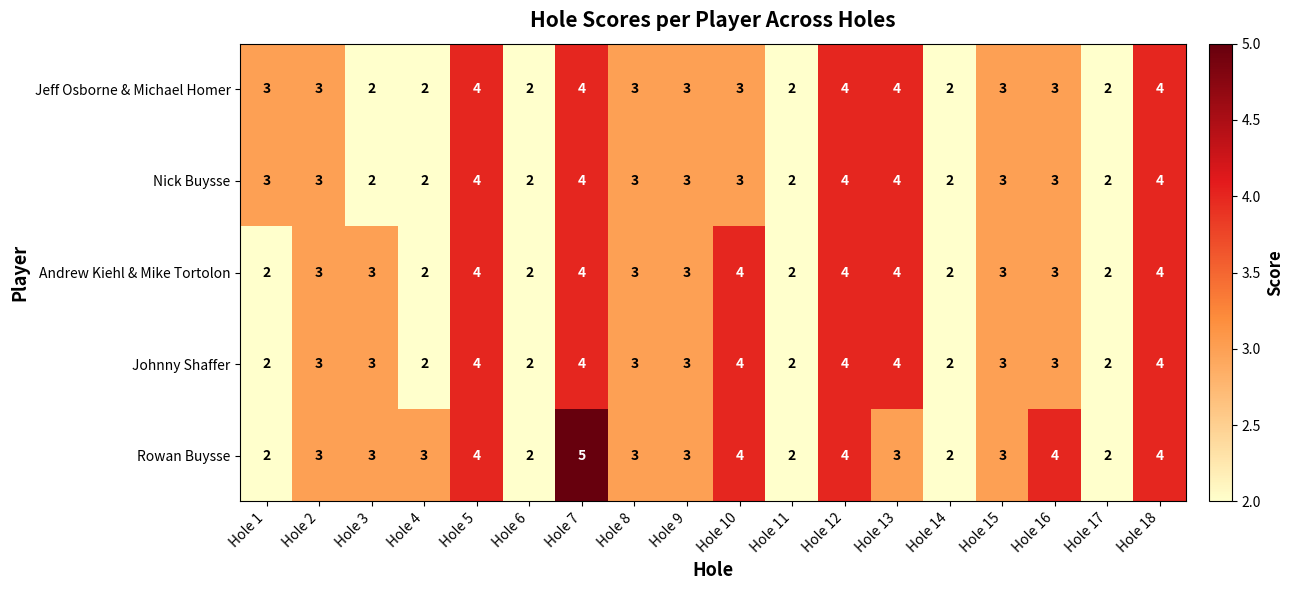

What is the average value of the Andrew Kiehl & Mike Tortolon series?

3